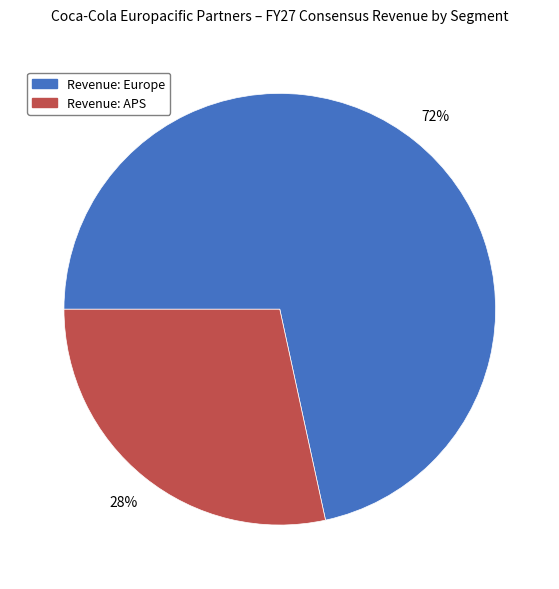

True or false: Revenue: Europe accounts for 85% of the total.

False